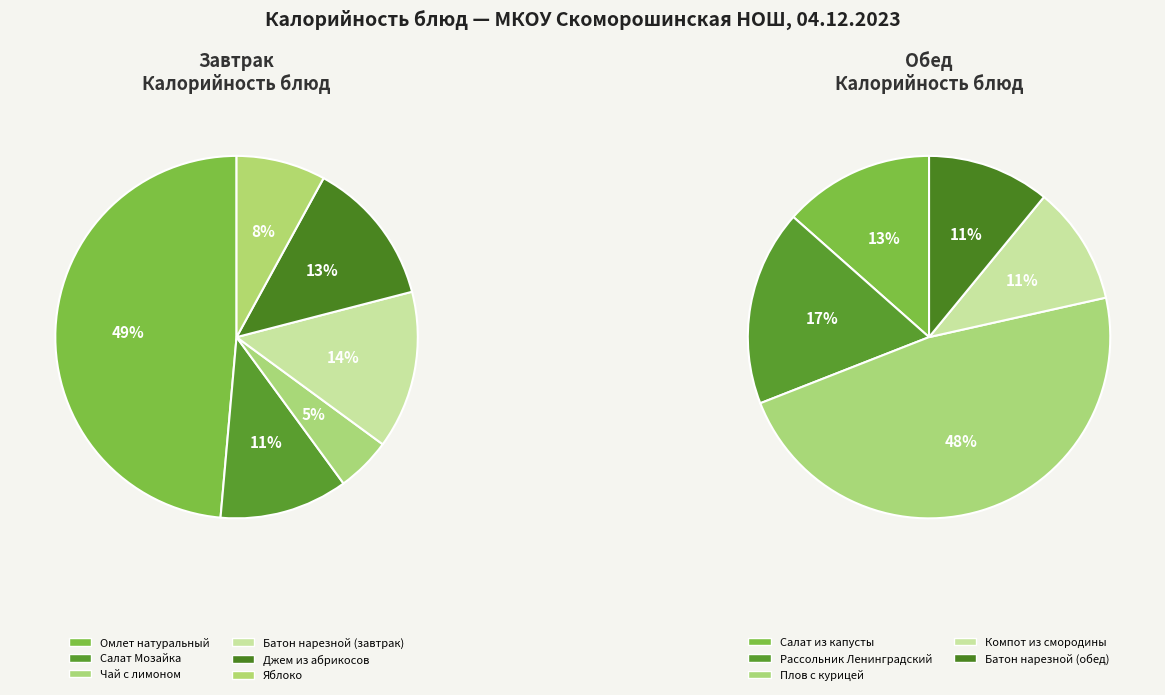

True or false: Компот из смородины accounts for 12% of the total.

False